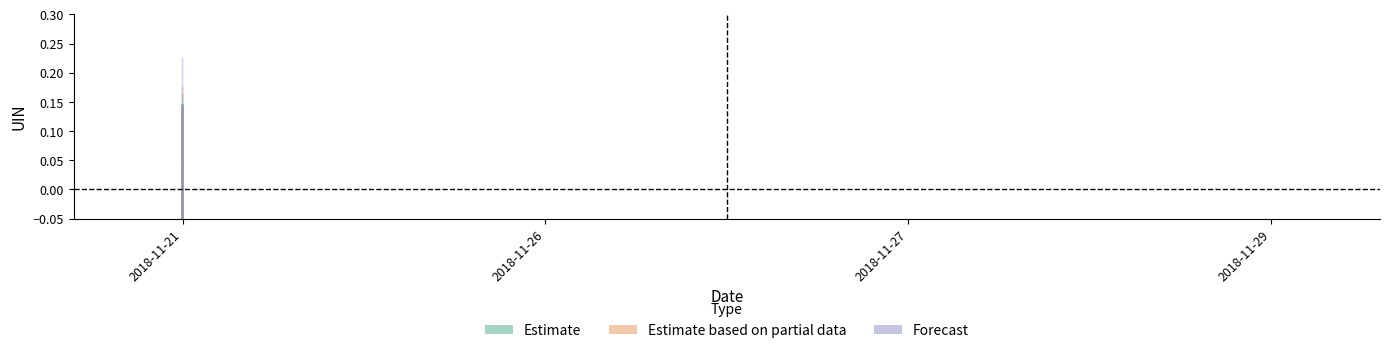

At 2018-11-27, list the series in order from smallest to largest.

Forecast, Estimate based on partial data, Estimate